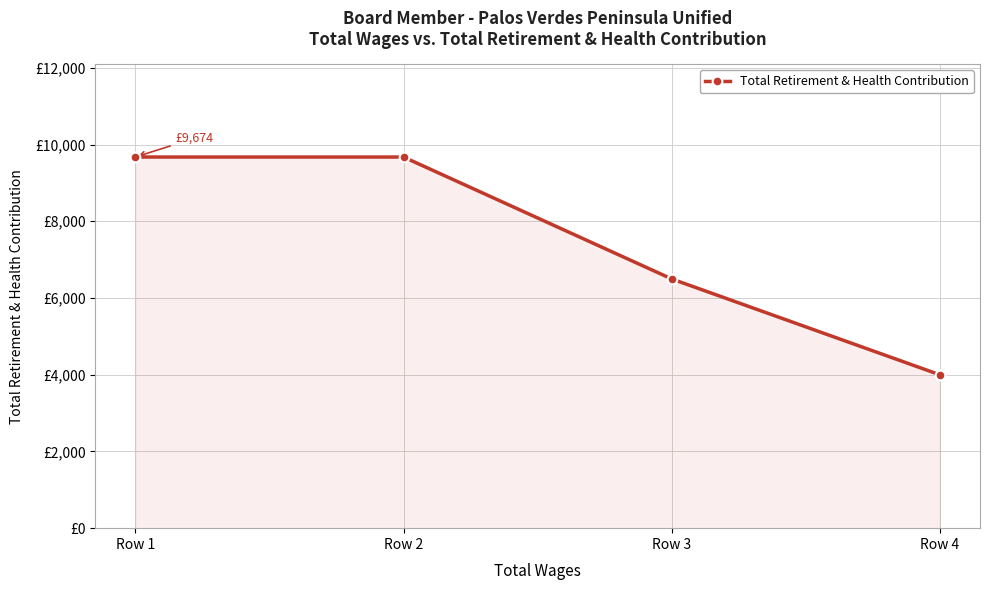

What is the difference between the second highest and second lowest values?

3177